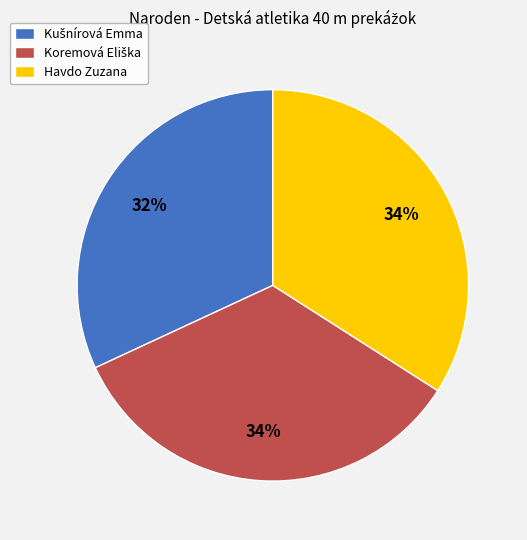

To the nearest percent, what is the difference between the largest and smallest slice percentages?

2%